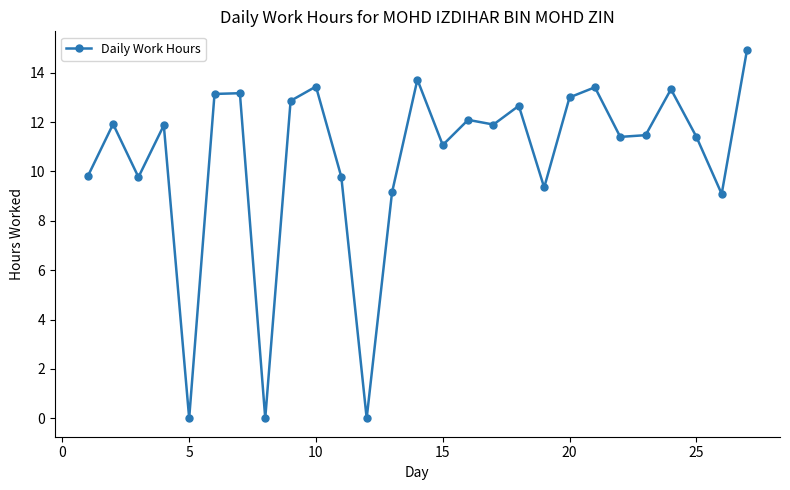

What is the maximum value shown in the chart?

14.9